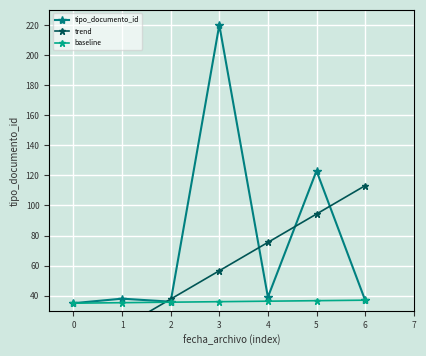

How many categories are shown in the chart?

7